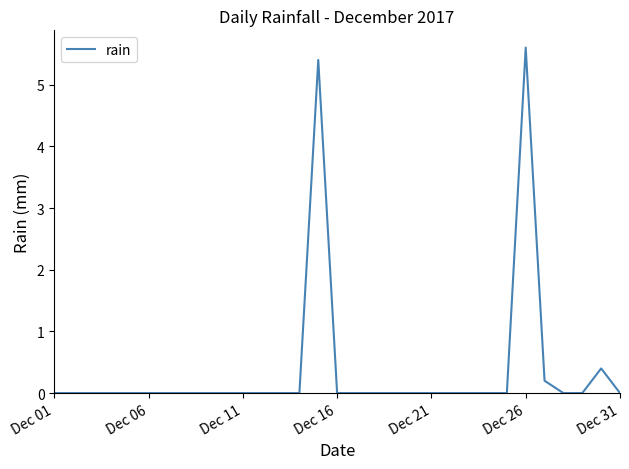

What is the difference between the maximum and minimum values?

5.6